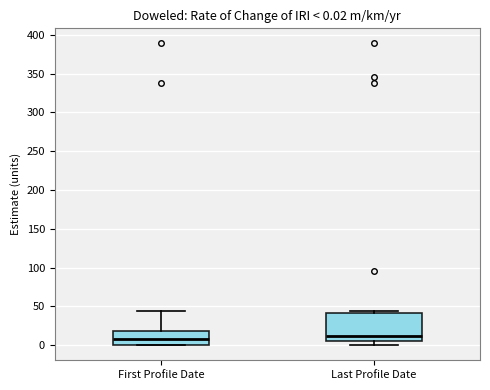

Comparing the boxes themselves (not the whiskers), which one is the tallest?

Last Profile Date